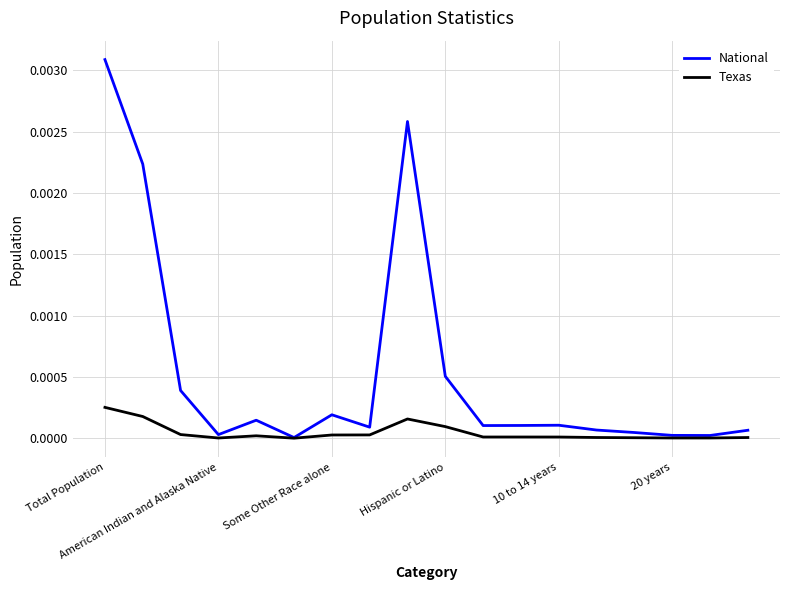

Which series has the largest total across all categories?

National